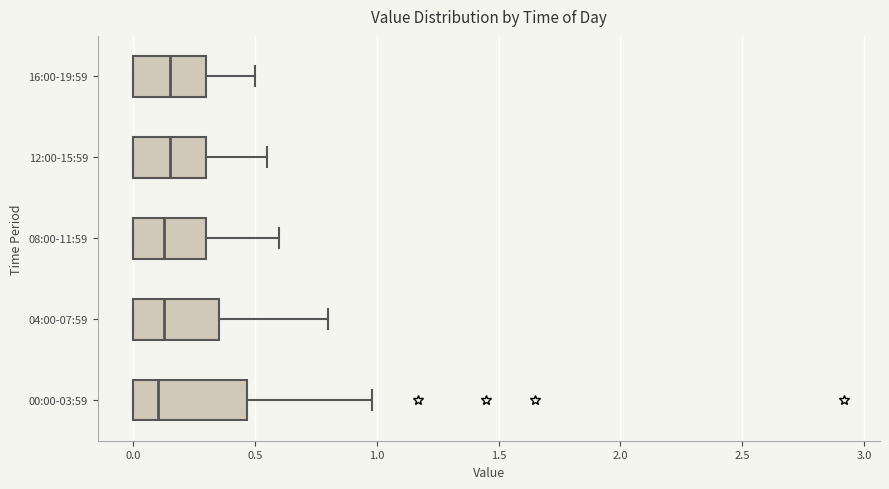

Where does the median line of the box for 04:00-07:59 sit on the x-axis? The values are not printed on the chart, so give them approximately, as read against the axis.

0.15